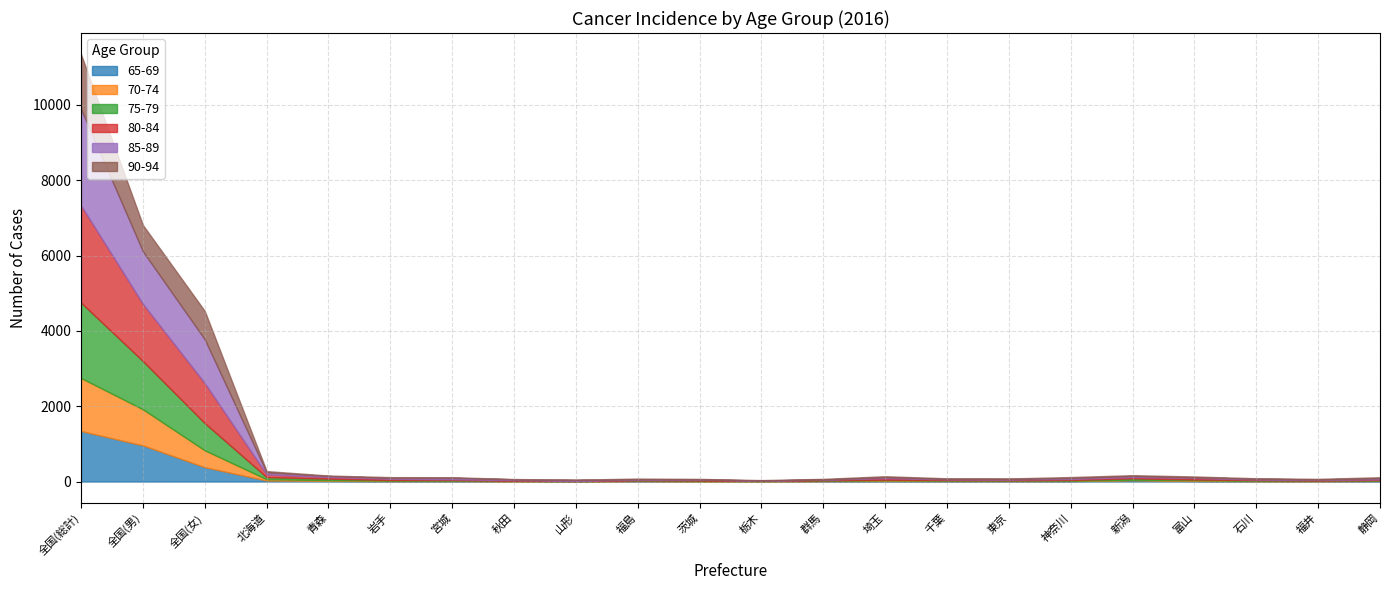

How many lines are shown in the chart?

6